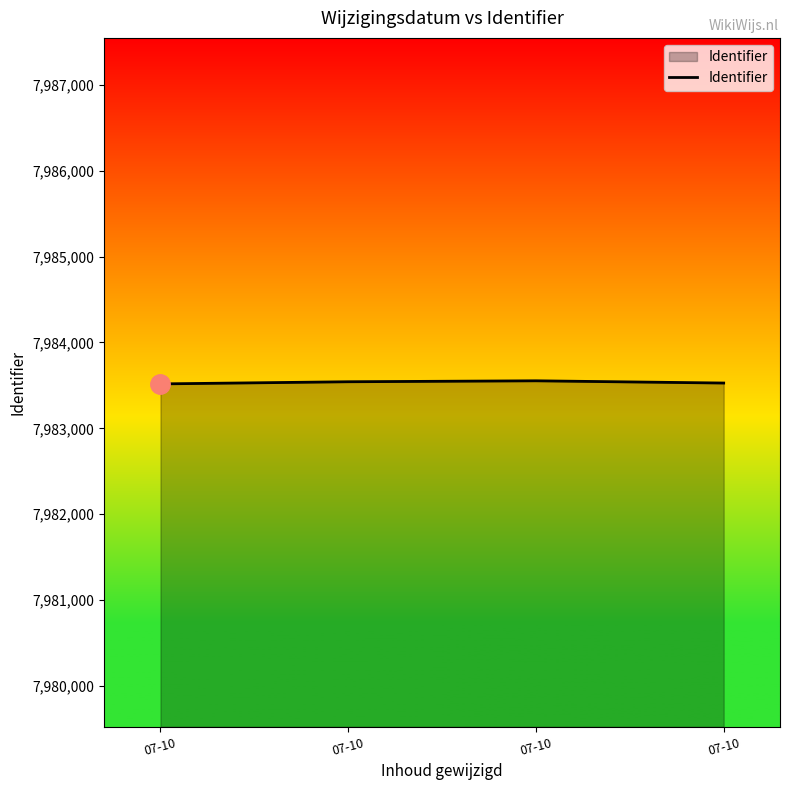

How many distinct data groups are displayed?

1